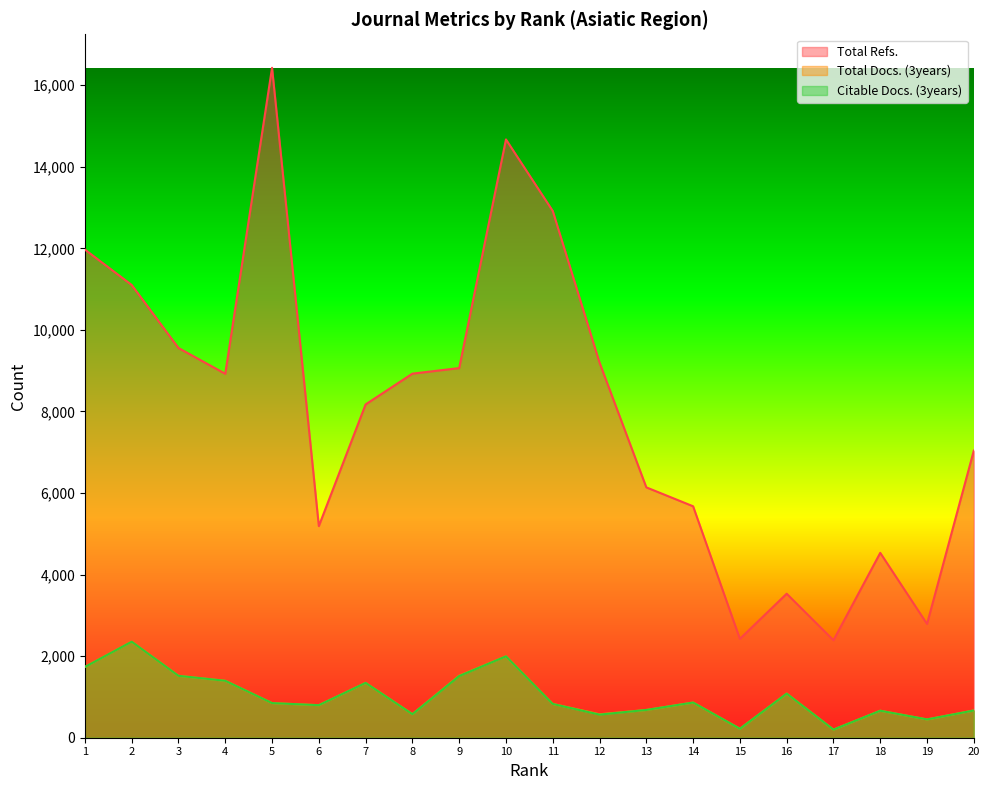

The Total Docs. (3years) series shows 1996 at 10. True or false?

True